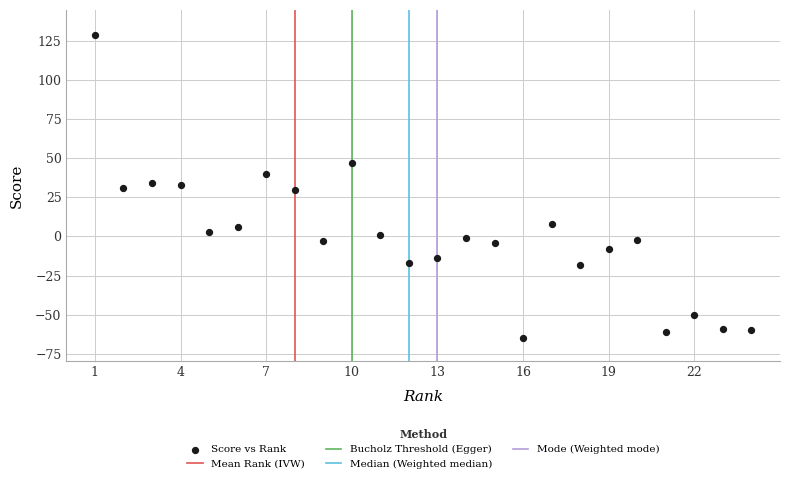

What is the range of Y values (max minus min)?

194